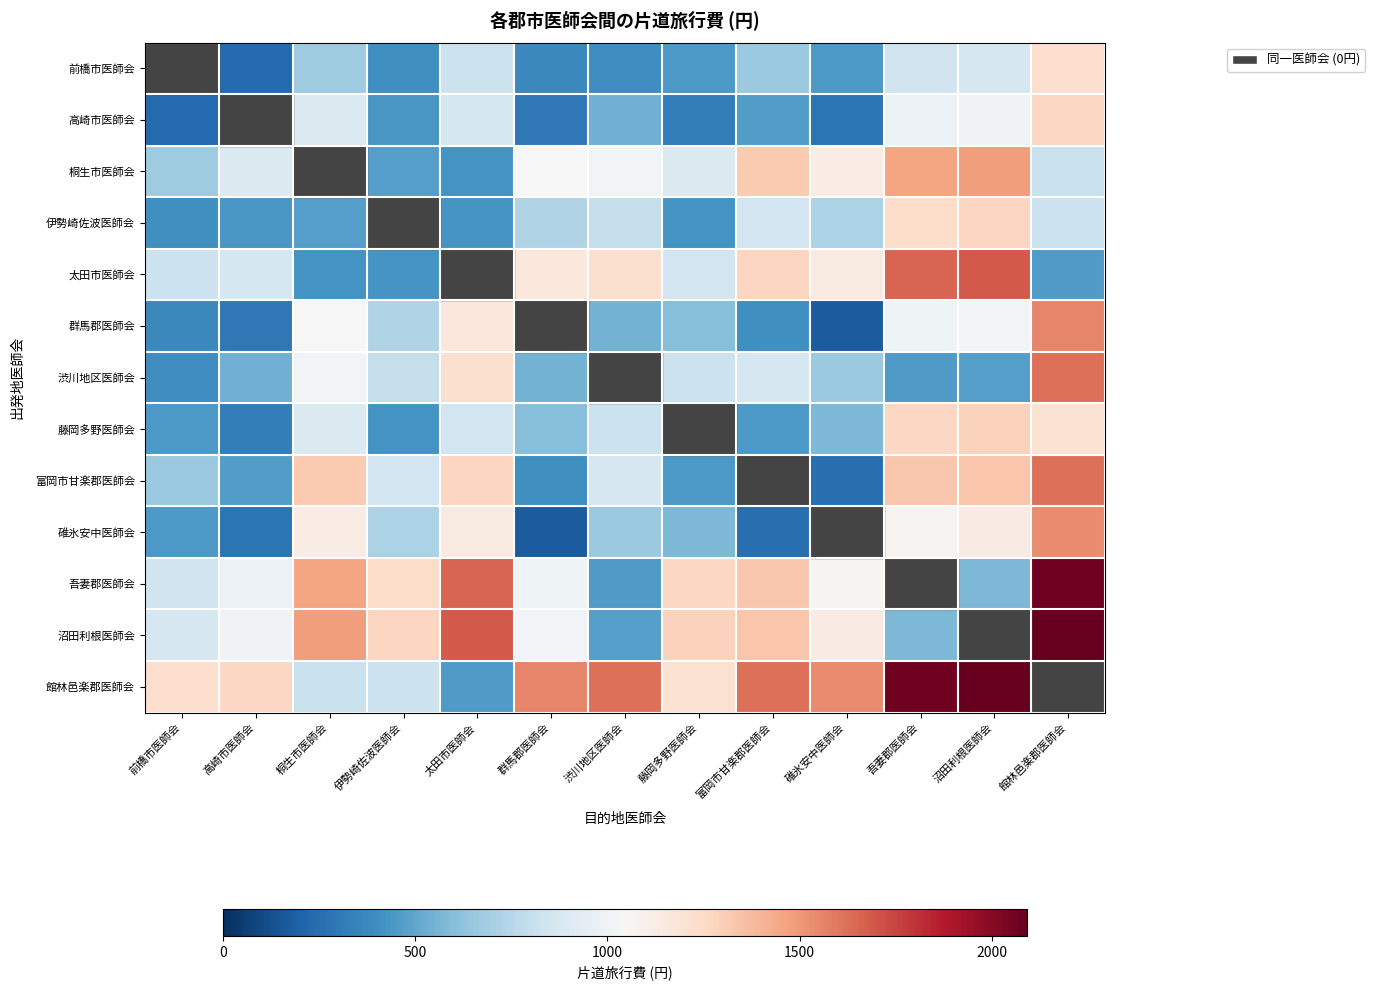

Which label corresponds to the largest value in the chart?

館林邑楽郡医師会